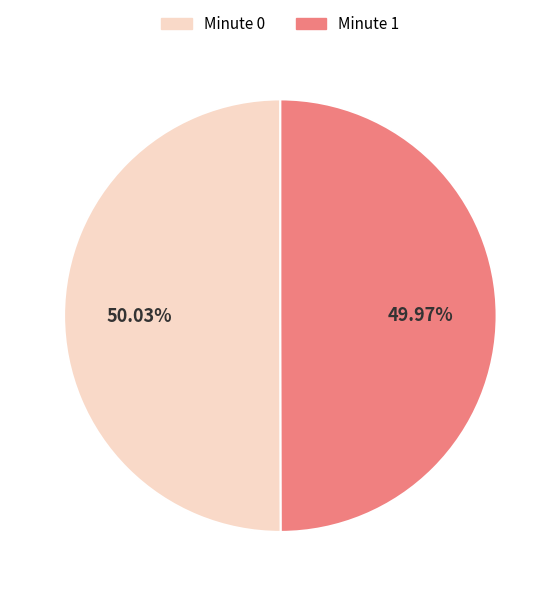

Do Minute 1 and Minute 0 together represent more than half of the pie?

Yes